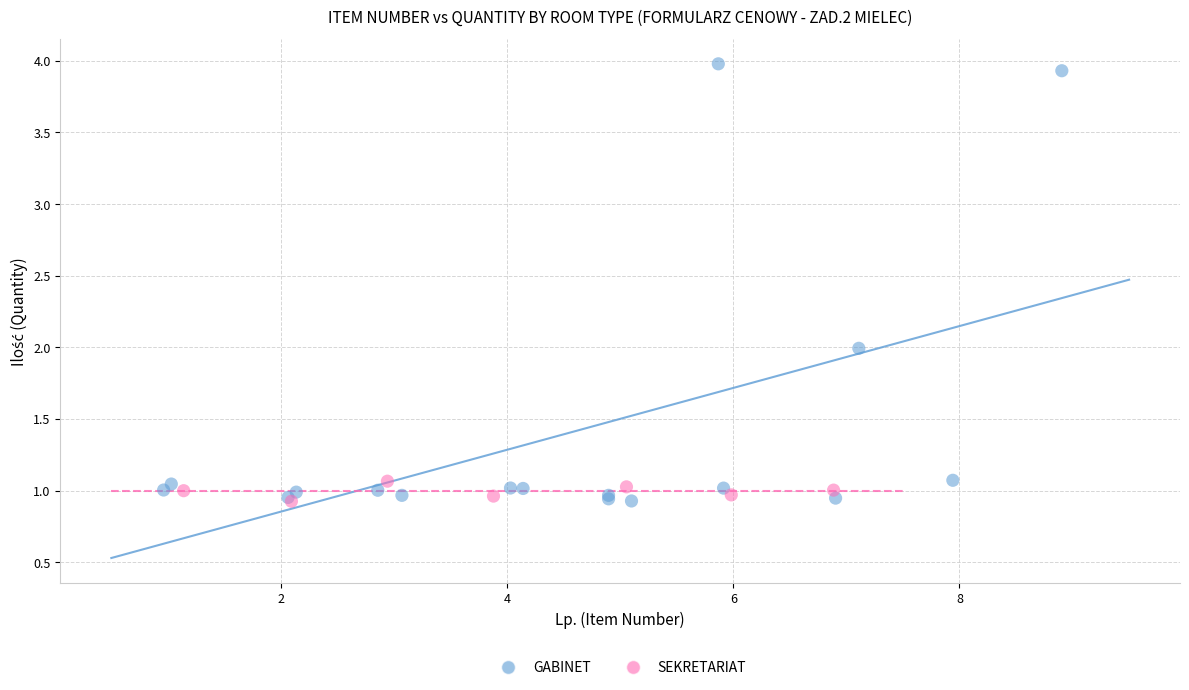

Which series has the widest spread of Y values?

GABINET